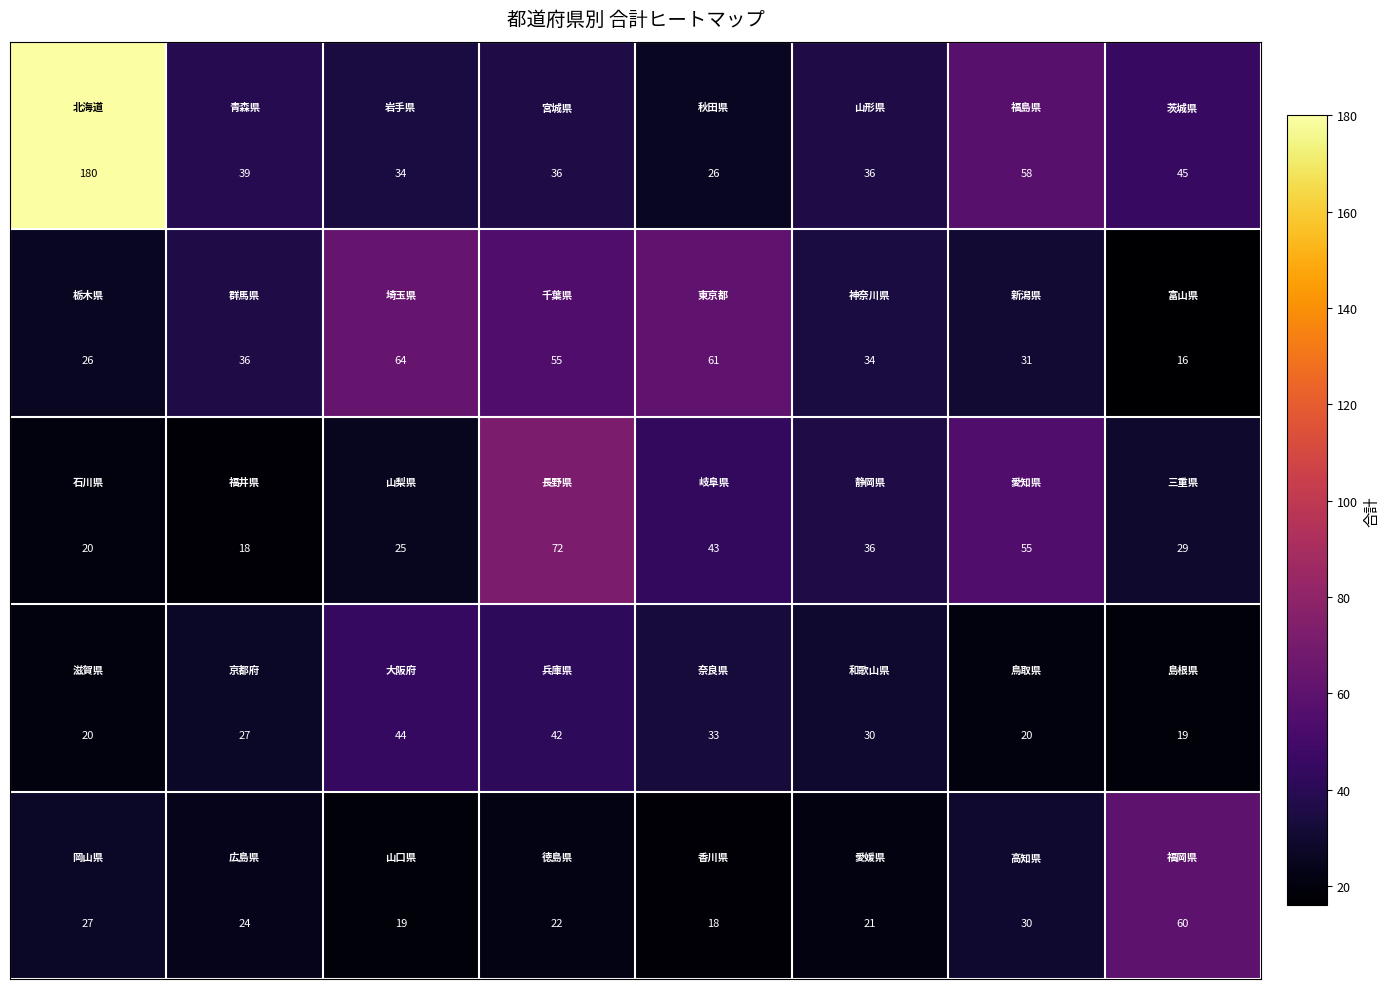

What is the minimum value shown in the chart?

16